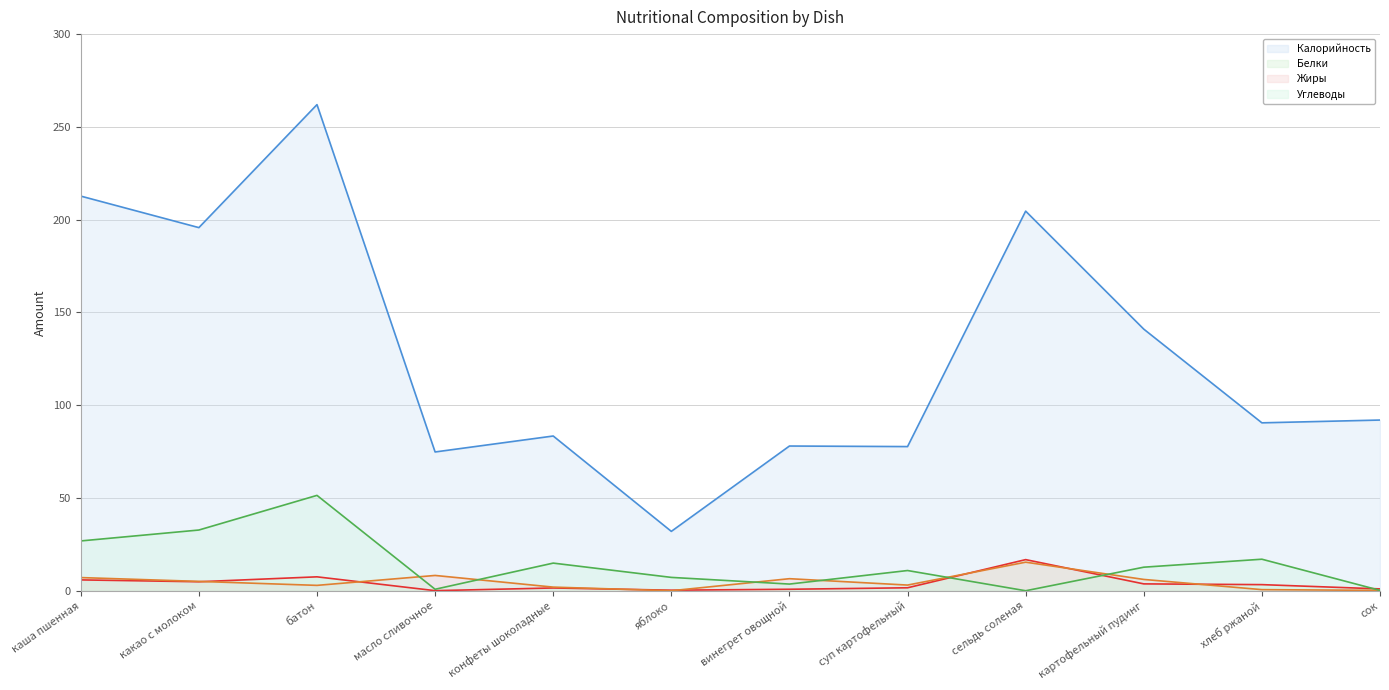

True or false: Калорийность has more than 0 points higher than both neighbors.

True